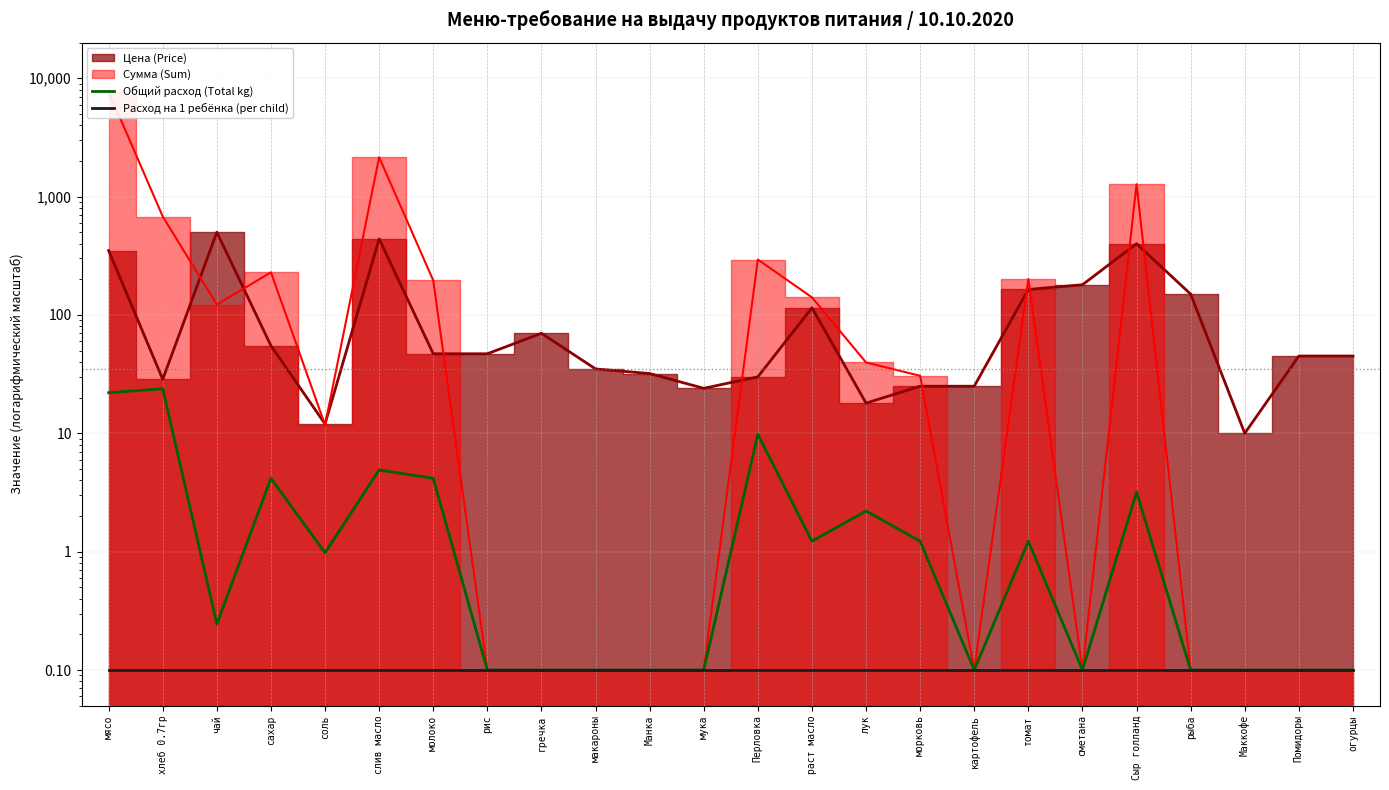

Which category has the highest value in the Общий расход (Total kg) series?

хлеб 0.7гр